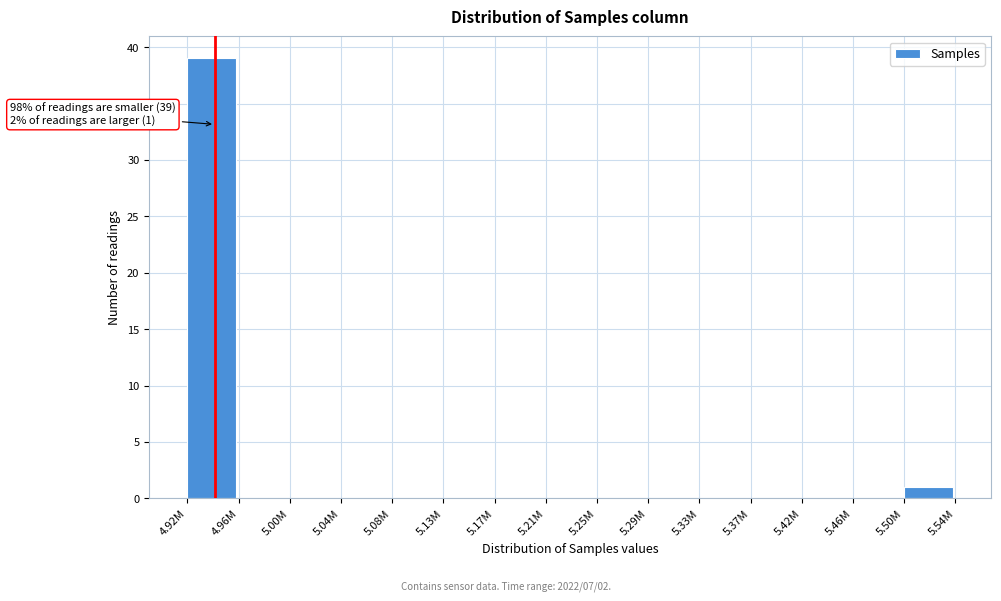

Reading right to left, extract all data points from this chart.

5.50M=1	5.46M=0	5.42M=0	5.37M=0	5.33M=0	5.29M=0	5.25M=0	5.21M=0	5.17M=0	5.13M=0	5.08M=0	5.04M=0	5.00M=0	4.96M=0	4.92M=39